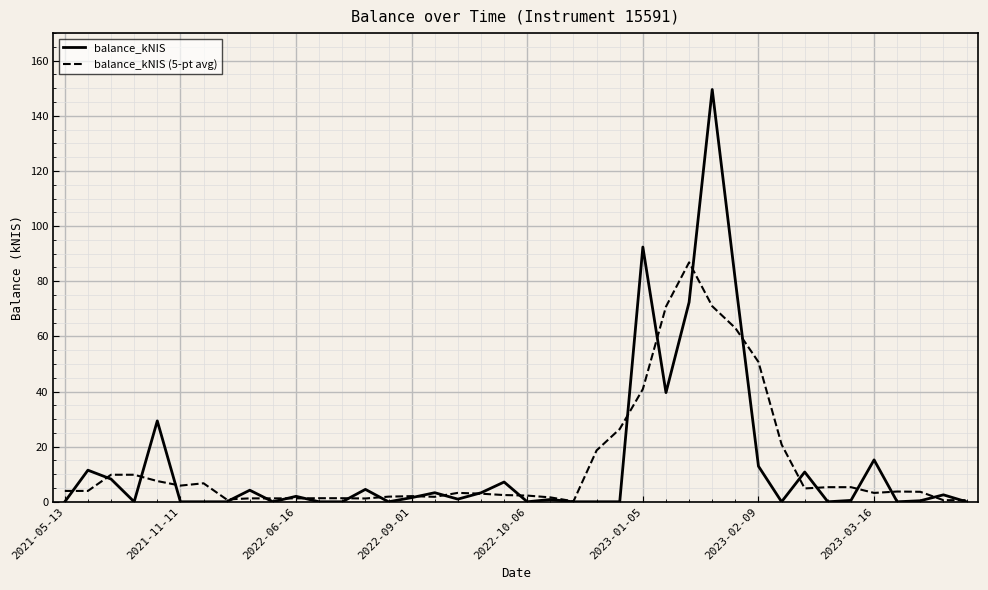

Which series has the widest spread of values?

balance_kNIS